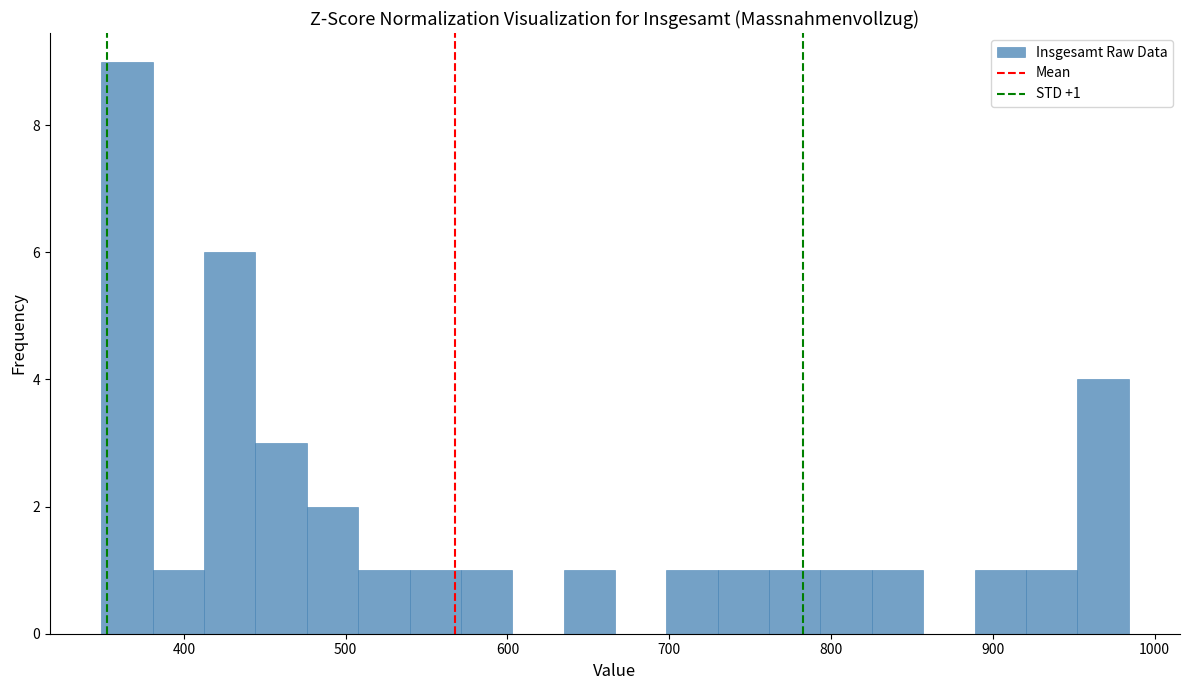

Around what value on the x-axis is the tallest bar? Give the approximate position of its centre, as read against the axis.

360